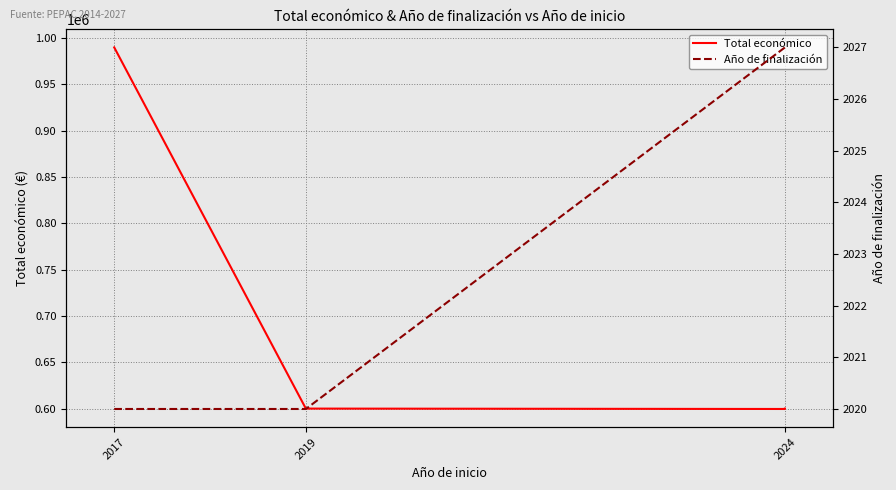

Rank the series by their maximum value, from highest to lowest.

Total económico, Año de finalización